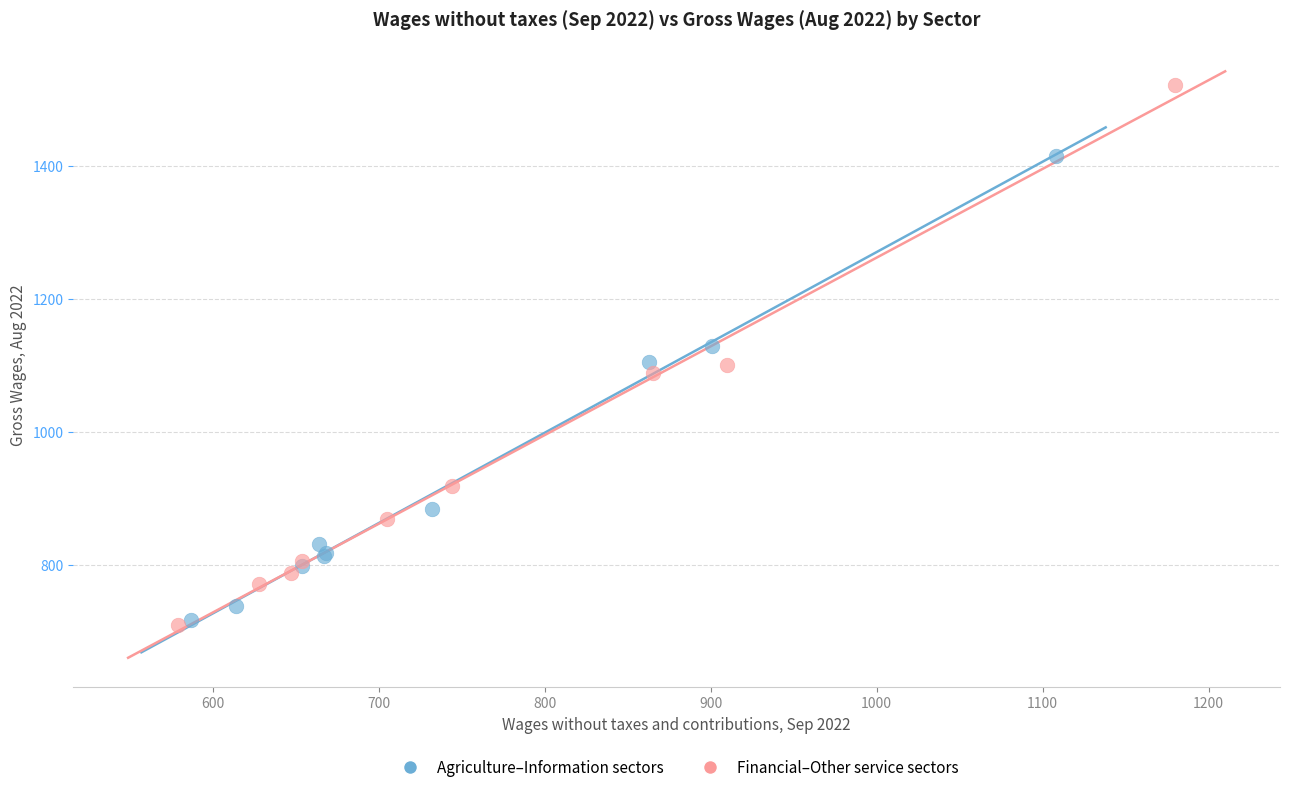

What are all the series names shown in the legend?

Agriculture–Information sectors, Financial–Other service sectors